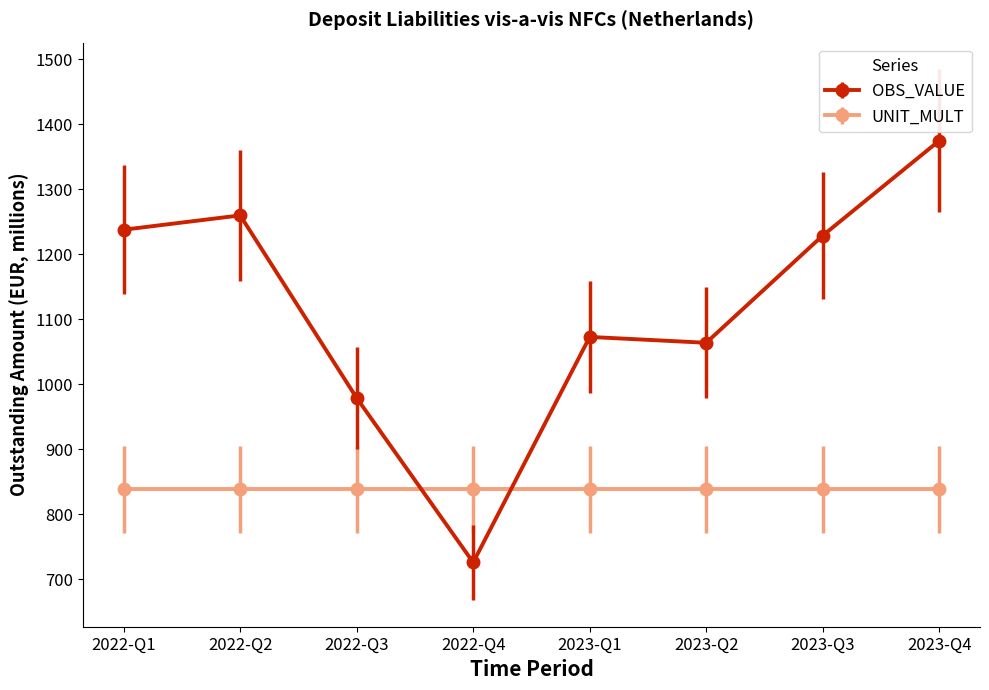

At which category does the chart reach its minimum across all series?

2022-Q4